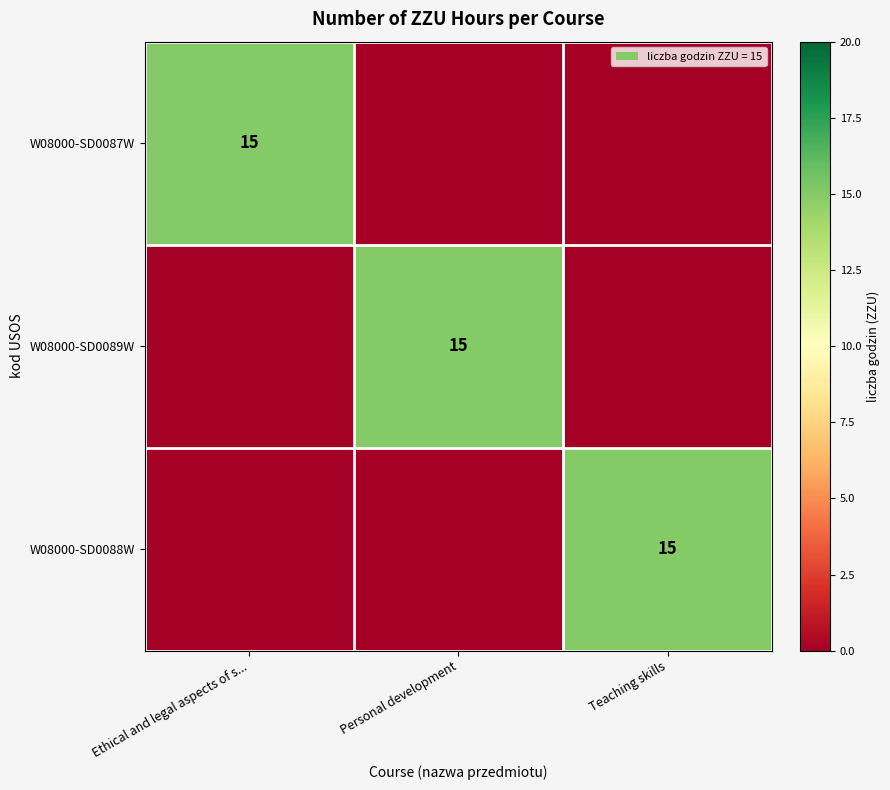

The W08000-SD0088W series shows 6 at Teaching skills. True or false?

False